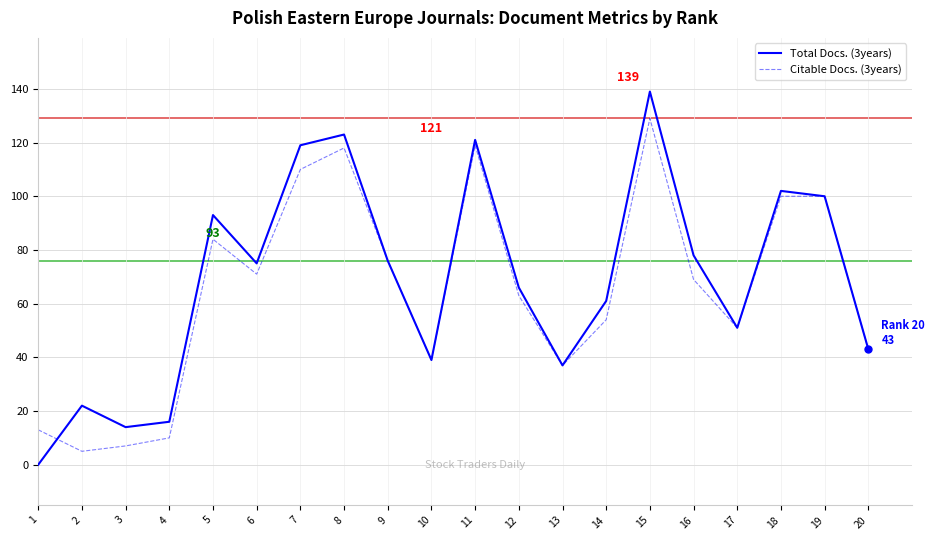

How many interior local peaks does the Total Docs. (3years) series have?

6